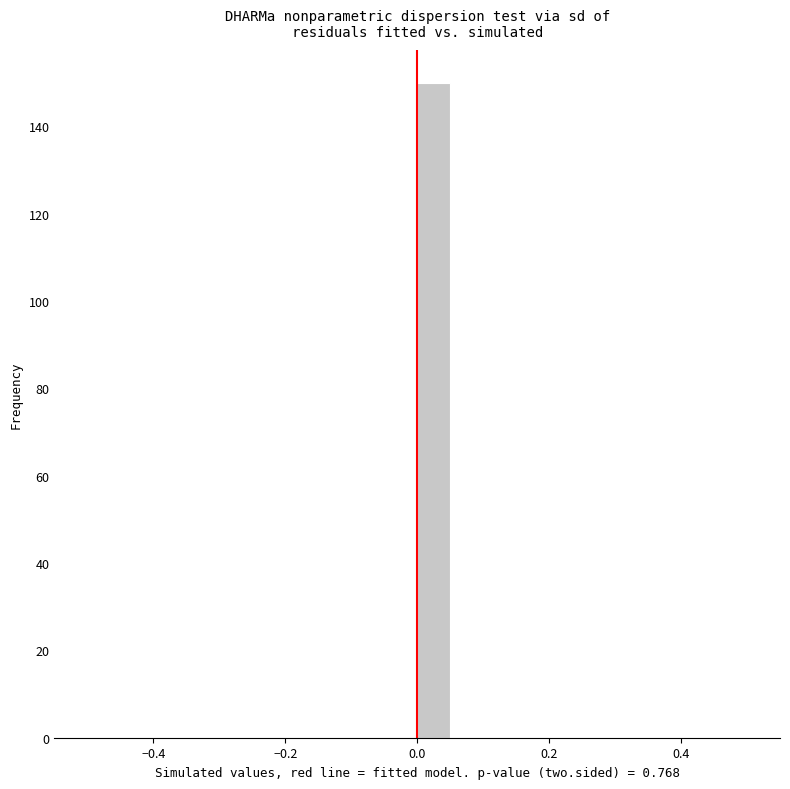

Read against the x-axis, roughly where is the centre of the tallest bar?

0.02